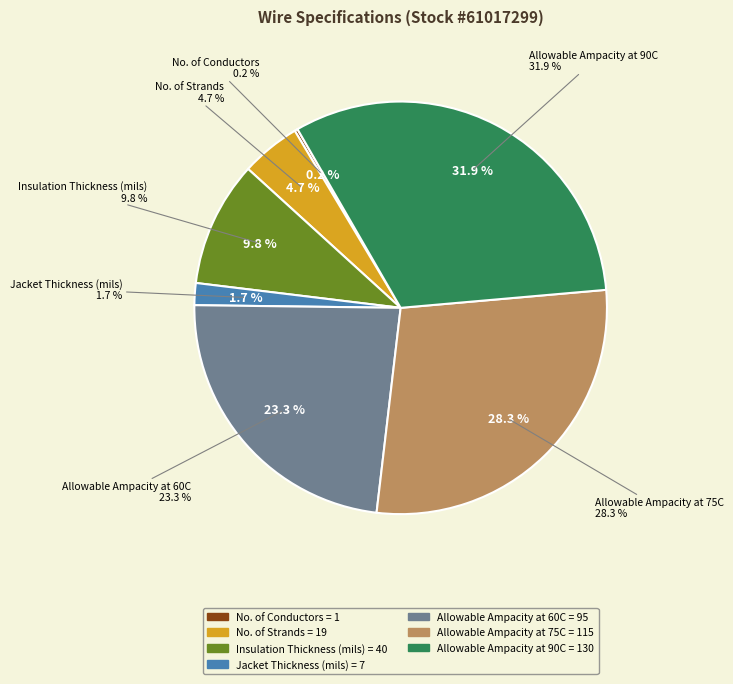

Is there any slice that represents more than half of the pie?

No